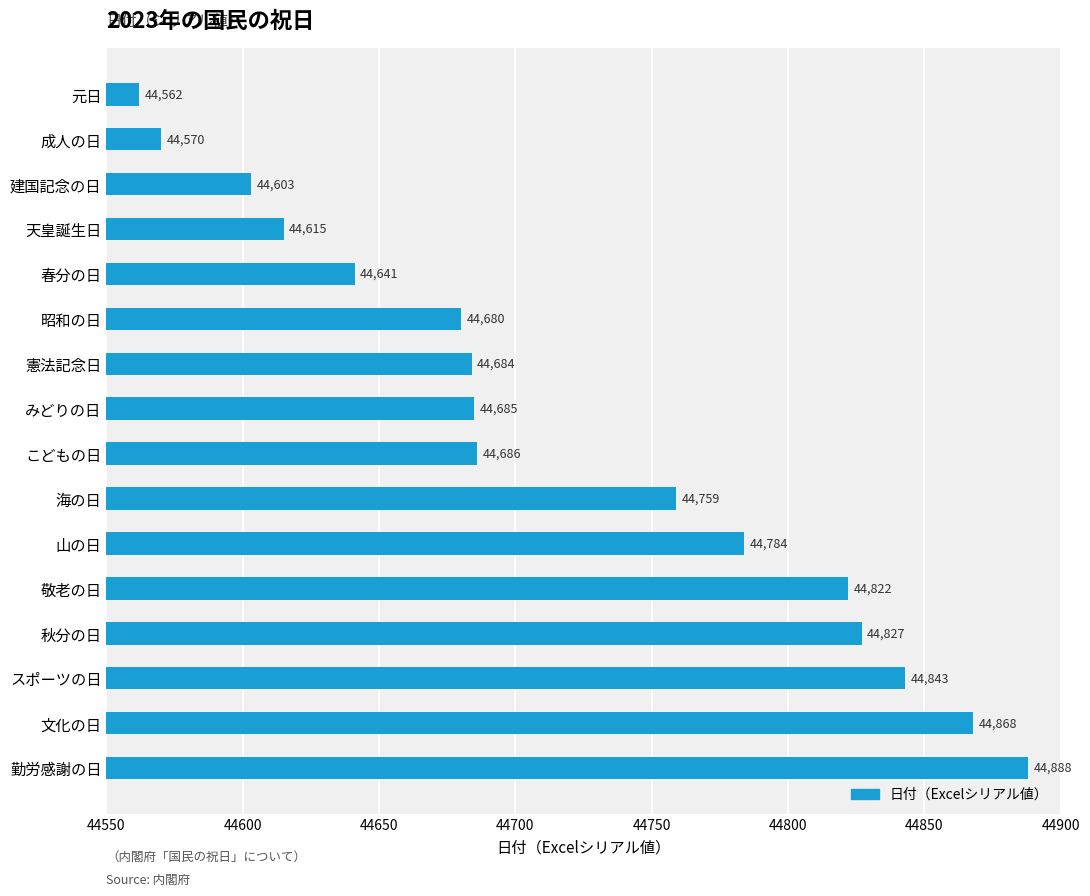

What is the smallest value displayed?

44562